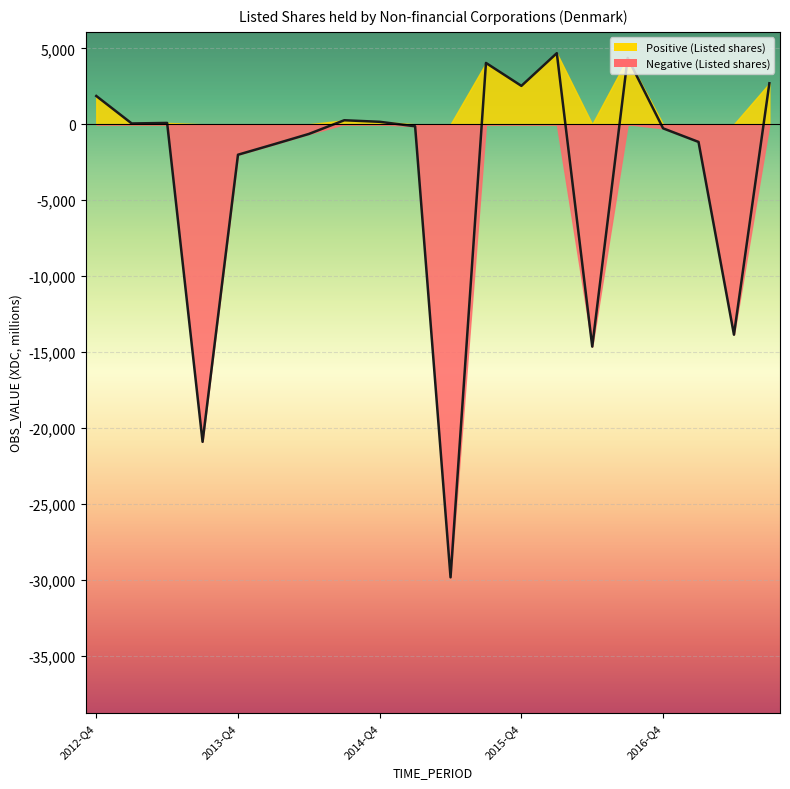

What is the change in value from 2015-Q1 to 2017-Q1?

-1031